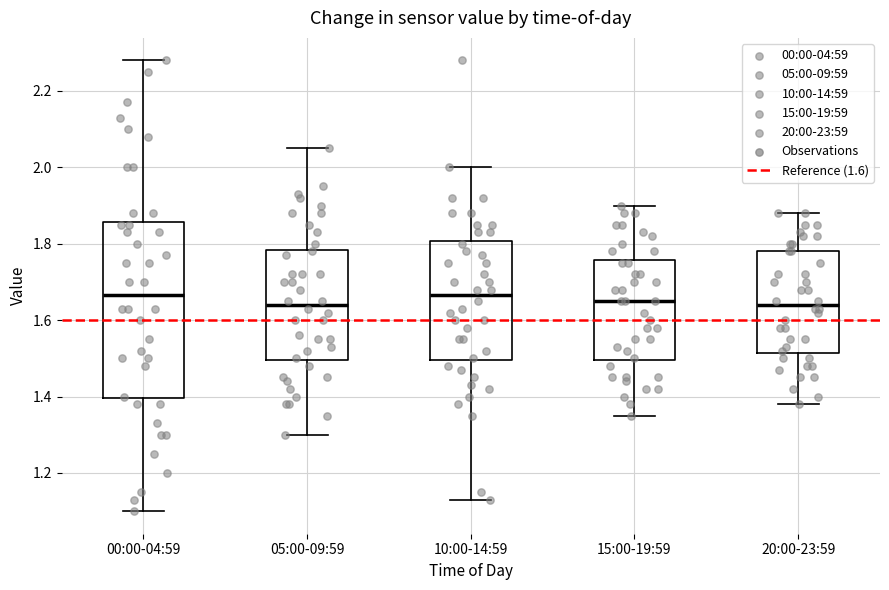

Where does the median line of the box for 10:00-14:59 sit on the y-axis? The values are not printed on the chart, so give them approximately, as read against the axis.

1.66